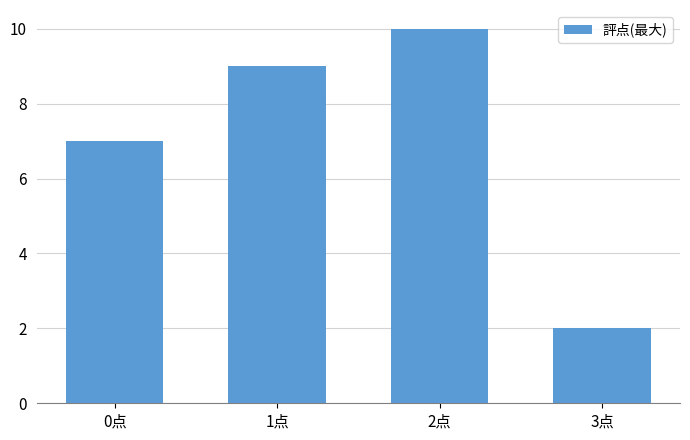

Reading left to right, extract all data points from this chart.

0点=7	1点=9	2点=10	3点=2